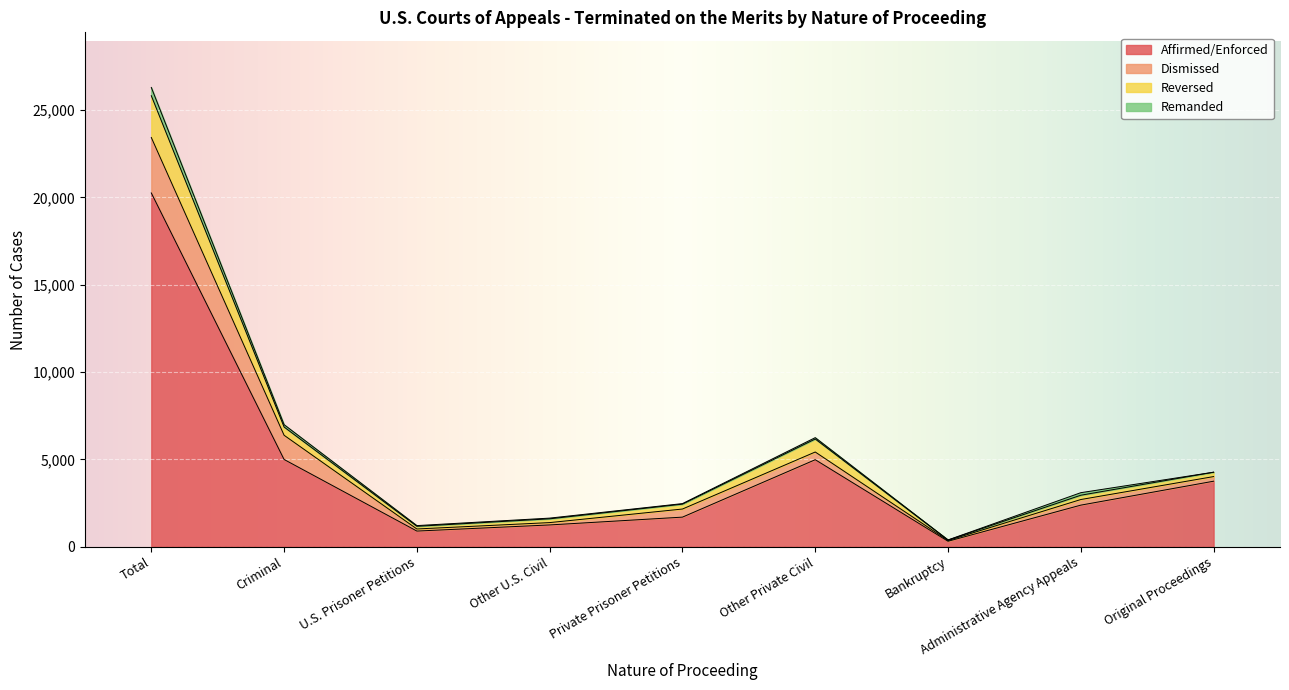

How many values in the Affirmed/Enforced series are below 2381?

4